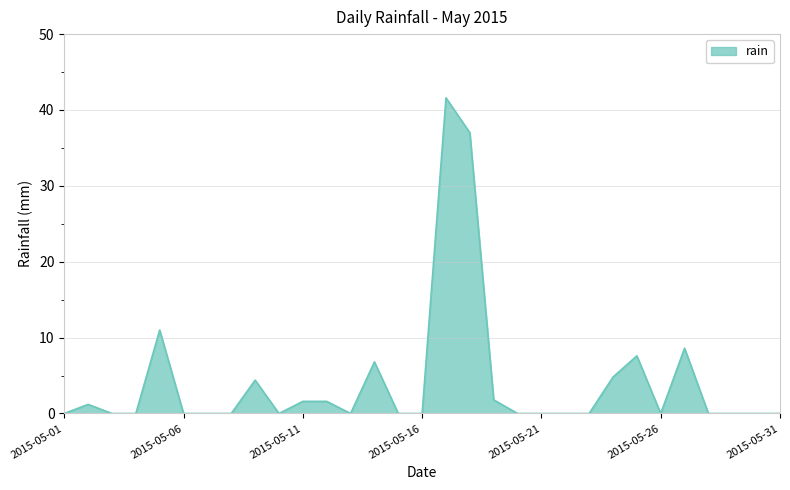

Does the chart have visible grid lines?

Yes